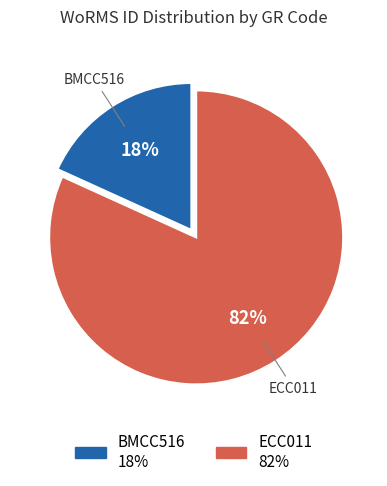

Which slice is the largest?

ECC011